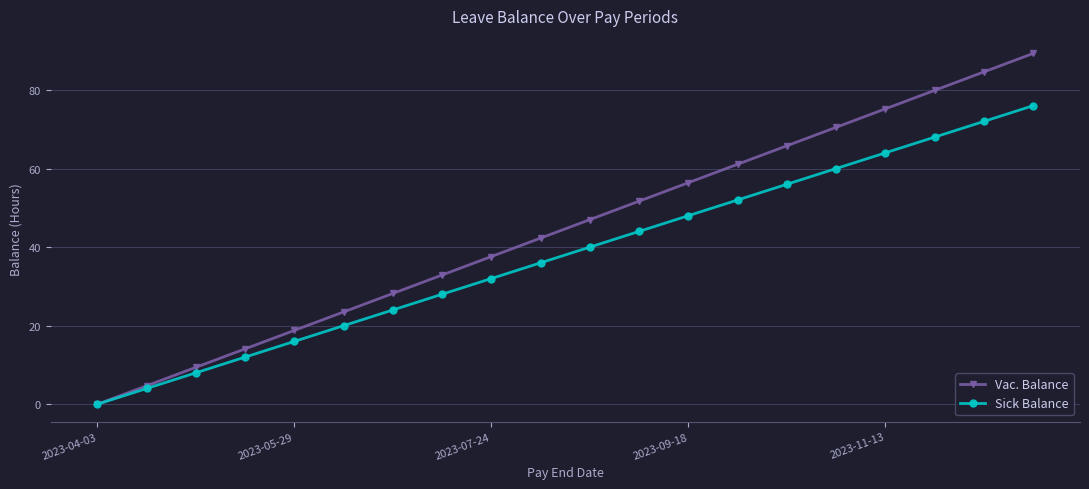

Which series has the widest spread of values?

Vac. Balance